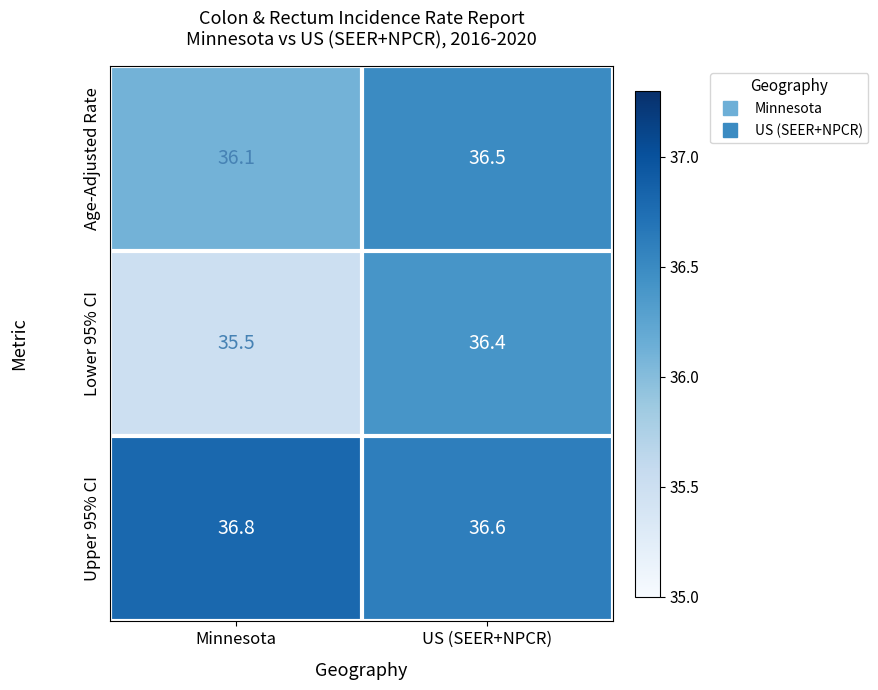

Reading right to left, extract all data points from this chart.

Age-Adjusted Rate: US (SEER+NPCR)=36.5	Minnesota=36.1
Lower 95% CI: US (SEER+NPCR)=36.4	Minnesota=35.5
Upper 95% CI: US (SEER+NPCR)=36.6	Minnesota=36.8